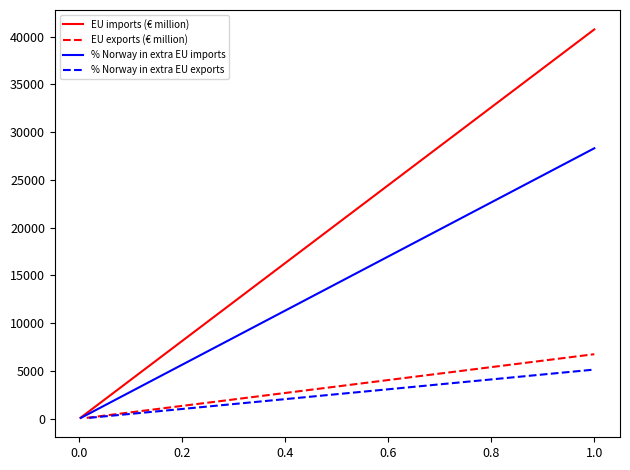

What is the maximum value for EU imports (€ million)?

40754.1